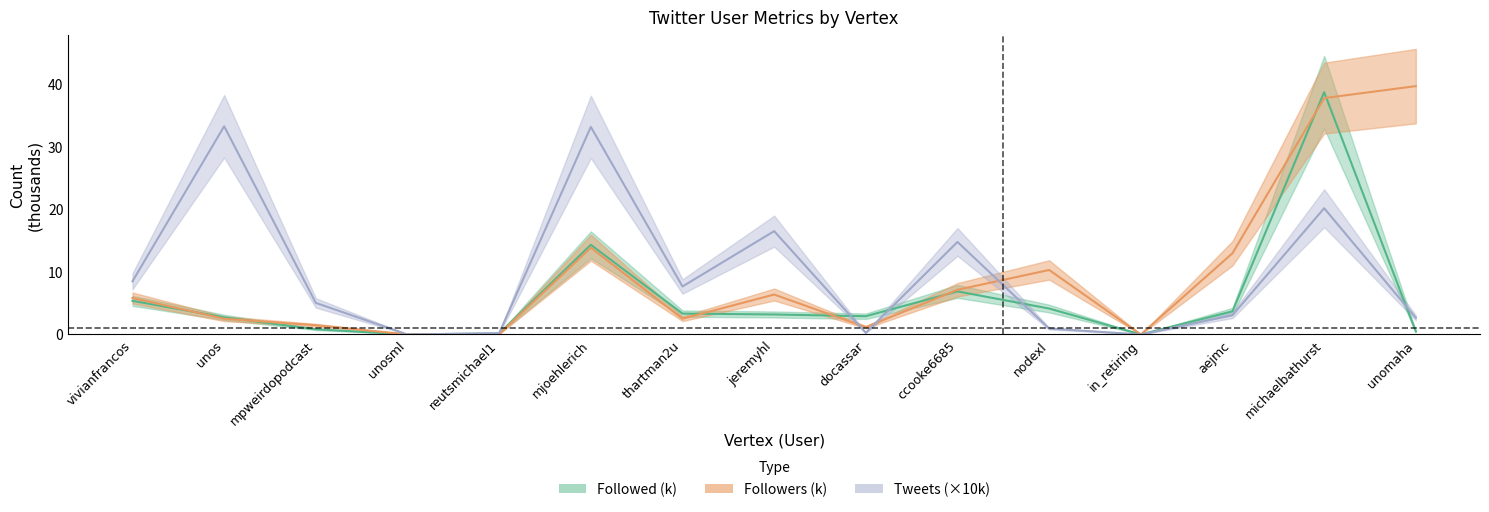

What is the difference between the maximum and minimum values in the Followed series?

38.7